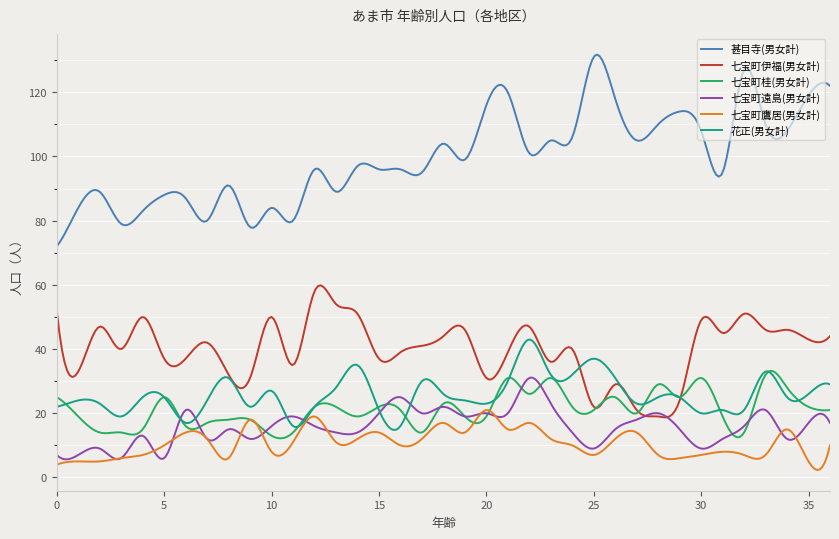

Which series has the largest total across all categories?

甚目寺(男女計)